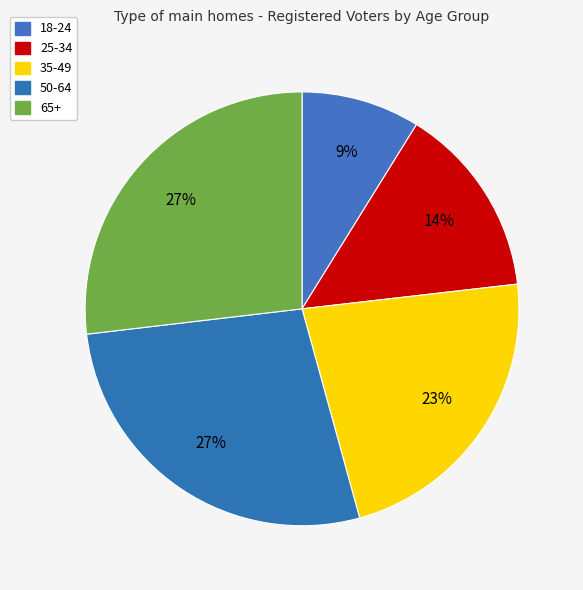

How many slices are in this pie chart?

5